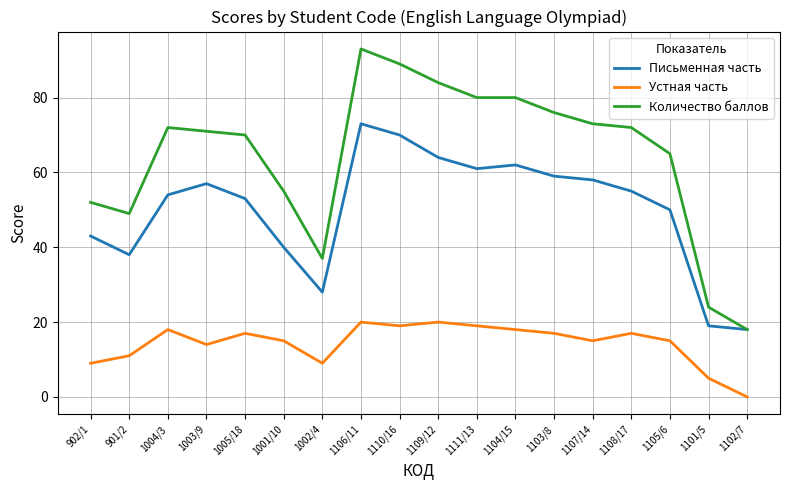

At 1004/3, list the series in order from smallest to largest.

Устная часть, Письменная часть, Количество баллов